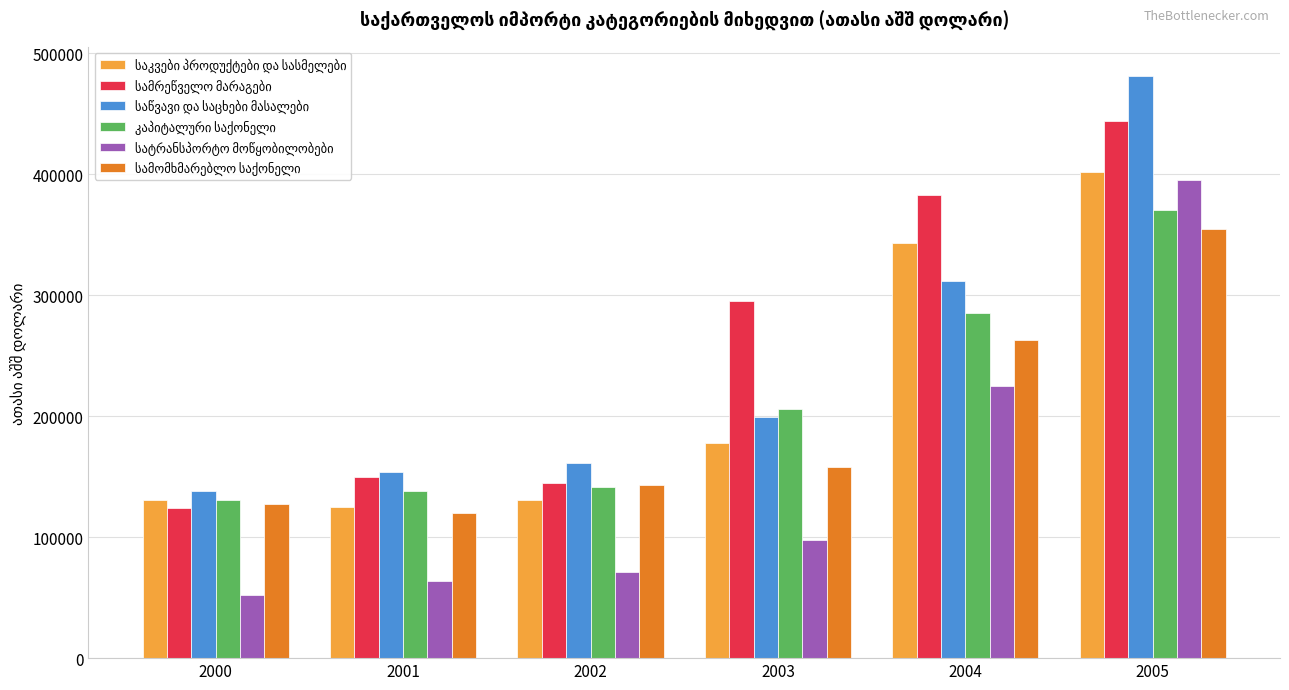

Does the chart contain stacked bars?

No